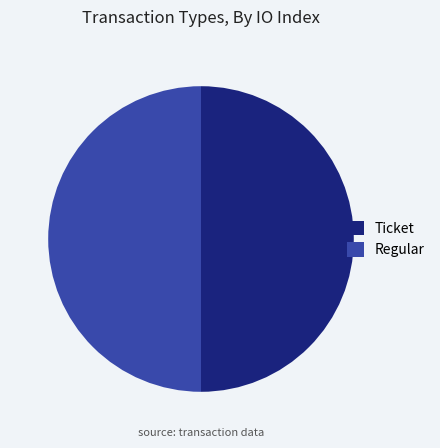

The Ticket slice represents 50% of the pie. True or false?

True